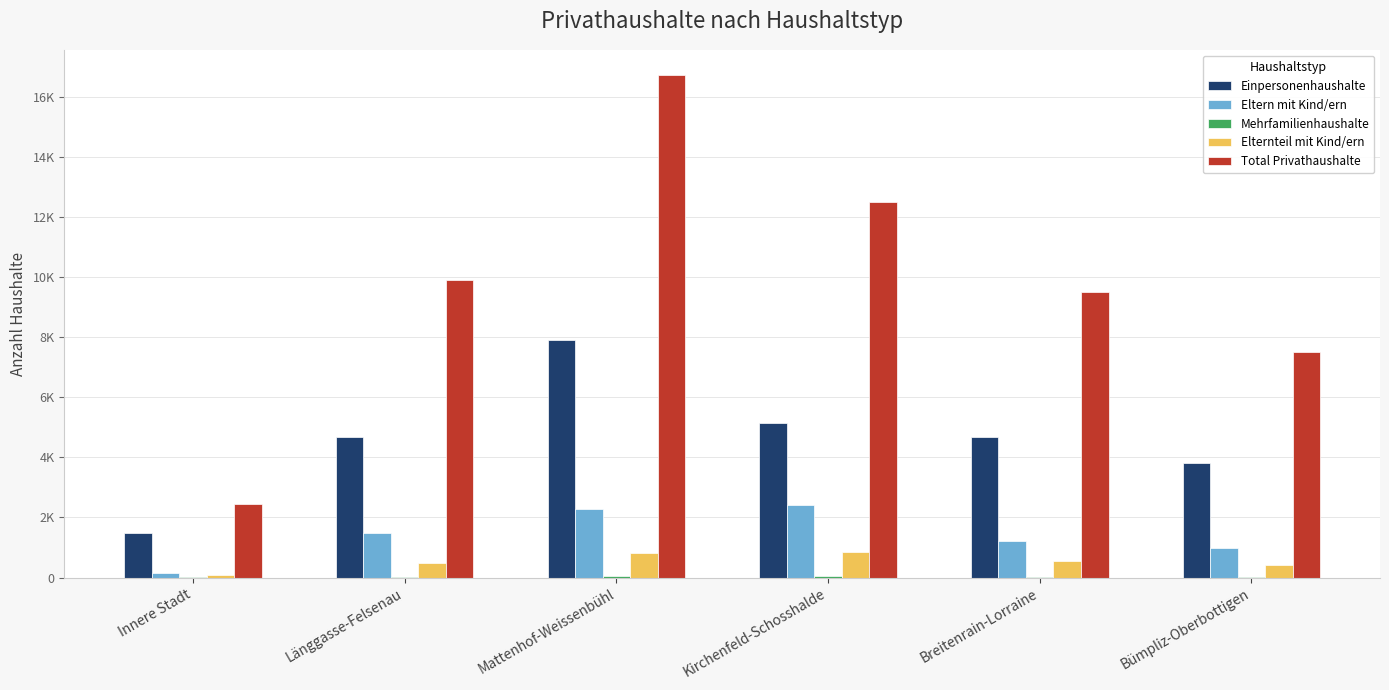

What is the label of the 5th bar from the right?

Länggasse-Felsenau